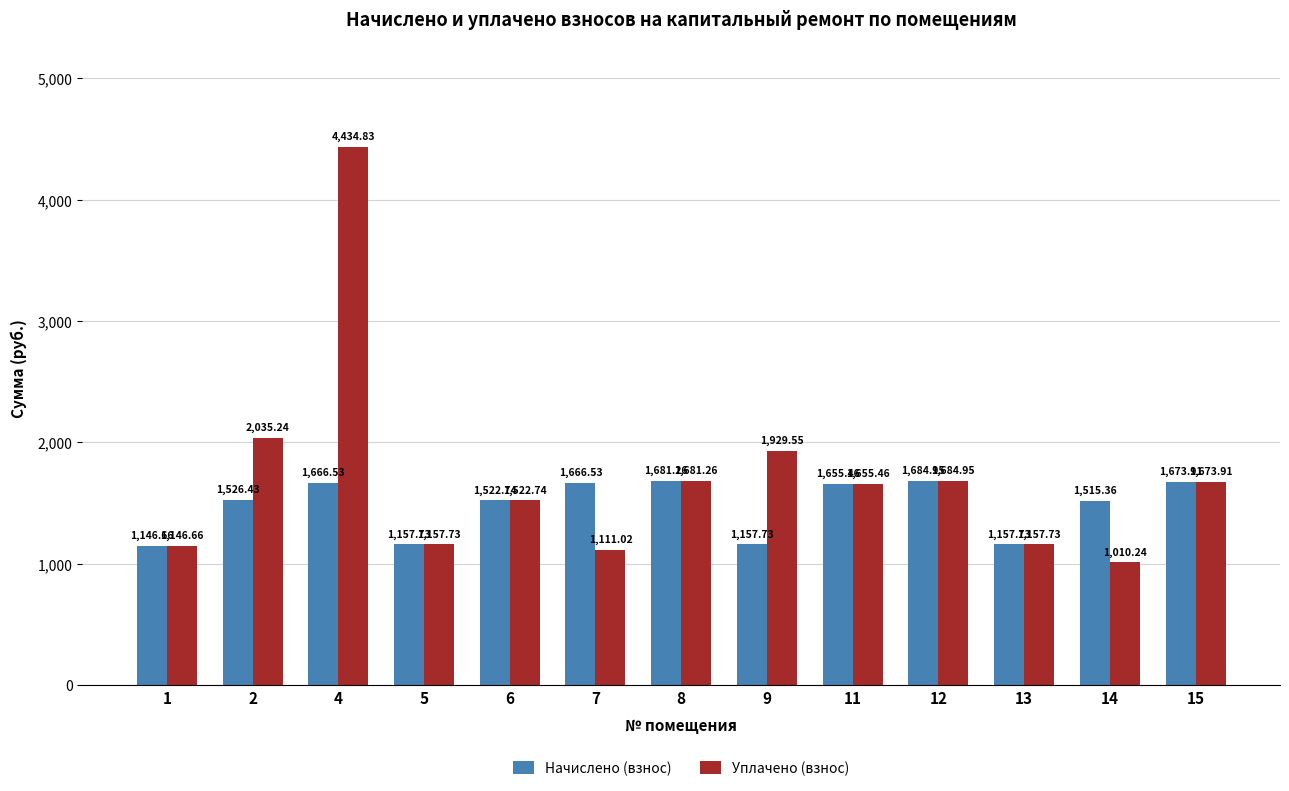

What is the value of the Уплачено (взнос) bar at the 3rd from the left?

4434.8